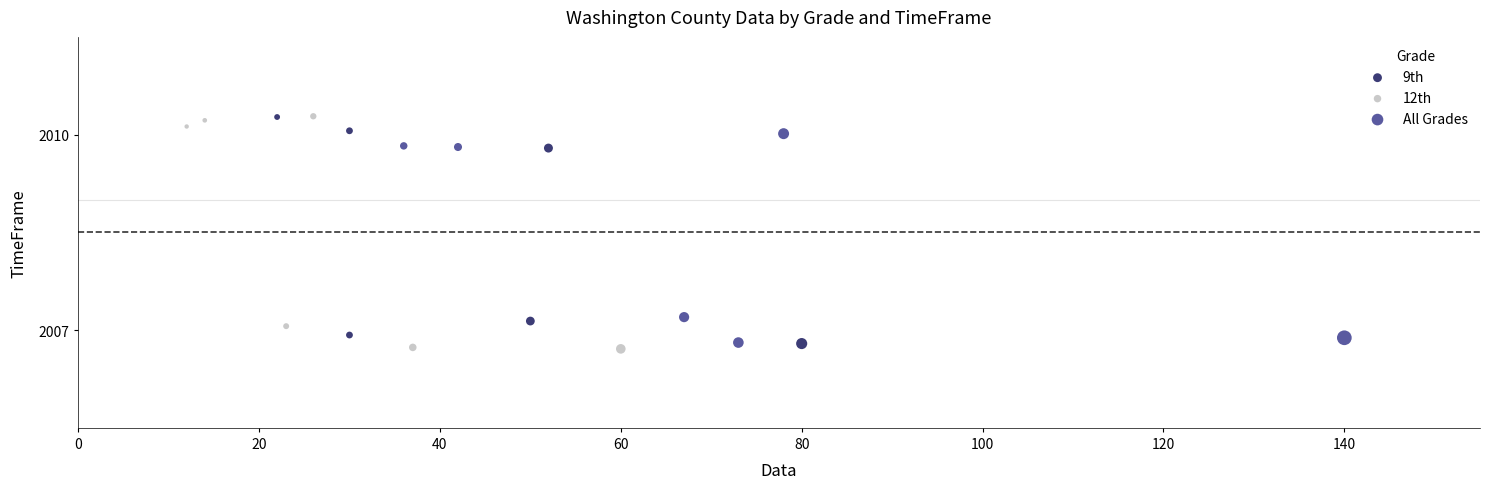

What are all the series names shown in the legend?

9th, 12th, All Grades